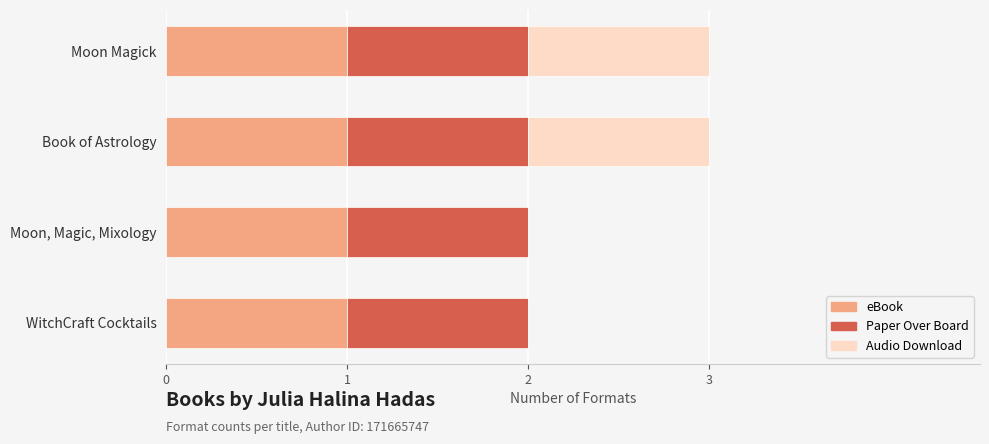

What is the total value across all series at Moon Magick?

3